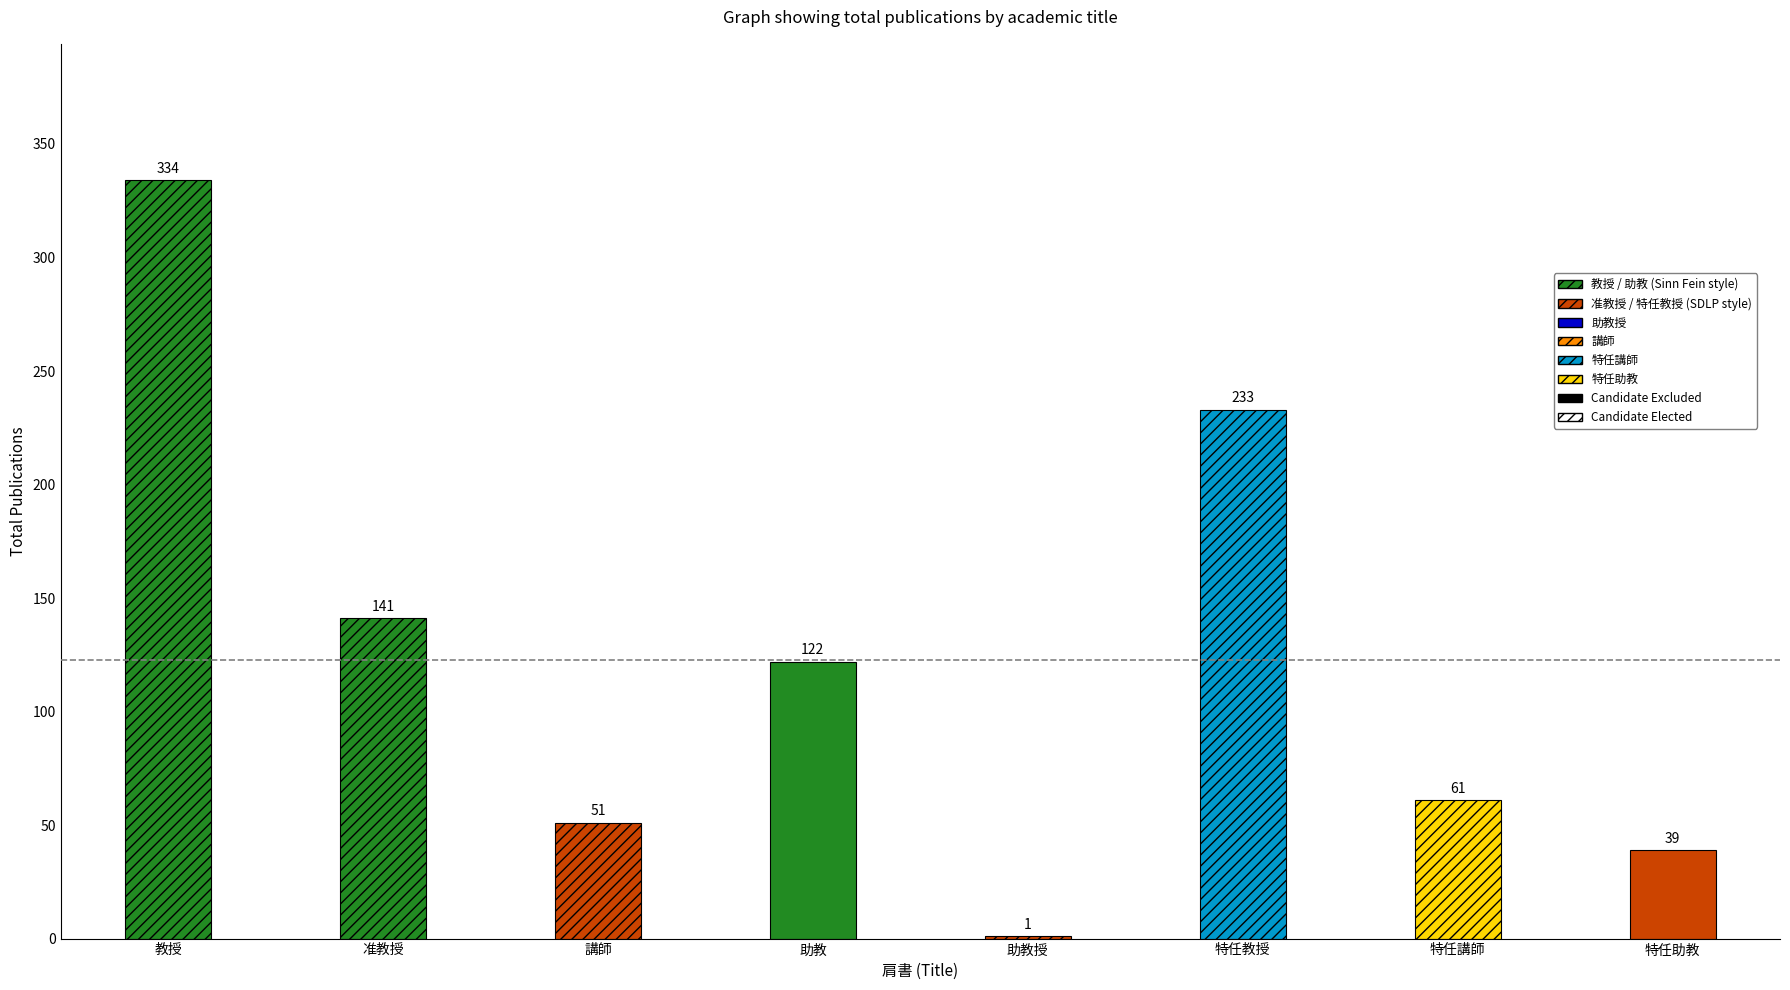

True or false: 著作合計(欧文) has a value of 48 at 特任講師.

False